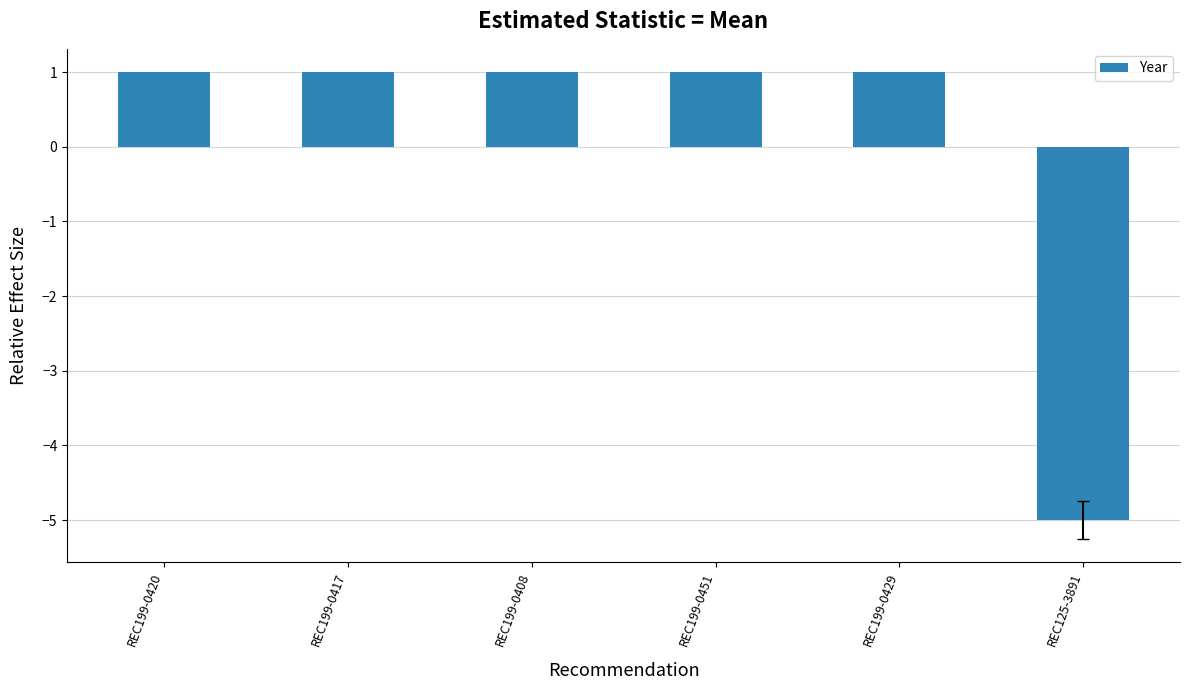

What is the difference between the maximum and minimum values?

6